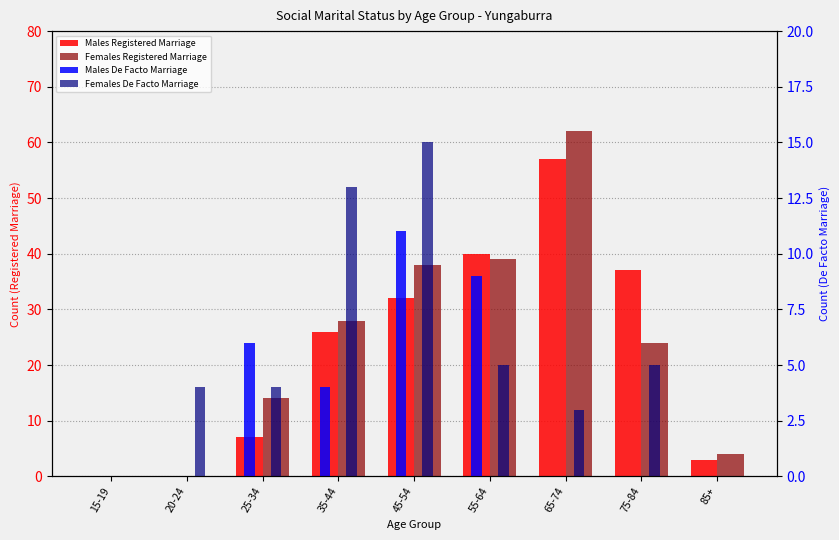

Reading left to right, what are all the values shown in this chart?

Males Registered Marriage: 15-19=0	20-24=0	25-34=7	35-44=26	45-54=32	55-64=40	65-74=57	75-84=37	85+=3
Females Registered Marriage: 15-19=0	20-24=0	25-34=14	35-44=28	45-54=38	55-64=39	65-74=62	75-84=24	85+=4
Males De Facto Marriage: 15-19=0	20-24=0	25-34=6	35-44=4	45-54=11	55-64=9	65-74=0	75-84=0	85+=0
Females De Facto Marriage: 15-19=0	20-24=4	25-34=4	35-44=13	45-54=15	55-64=5	65-74=3	75-84=5	85+=0